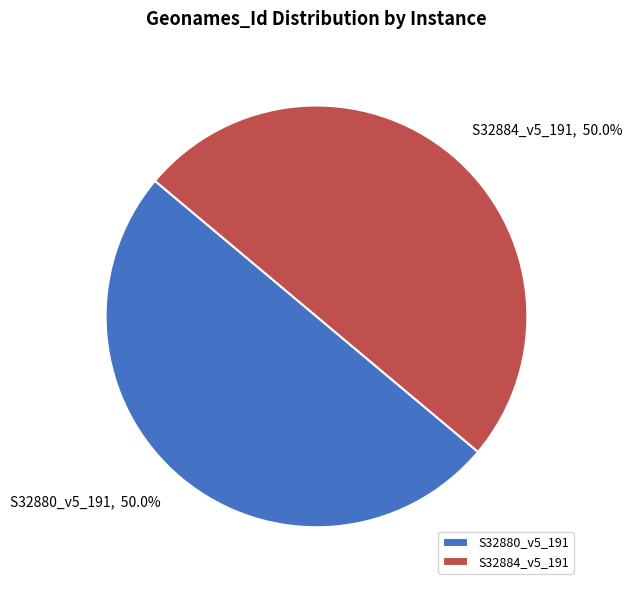

Approximately how many times larger is the value at S32880_v5_191 compared to S32884_v5_191?

1.0